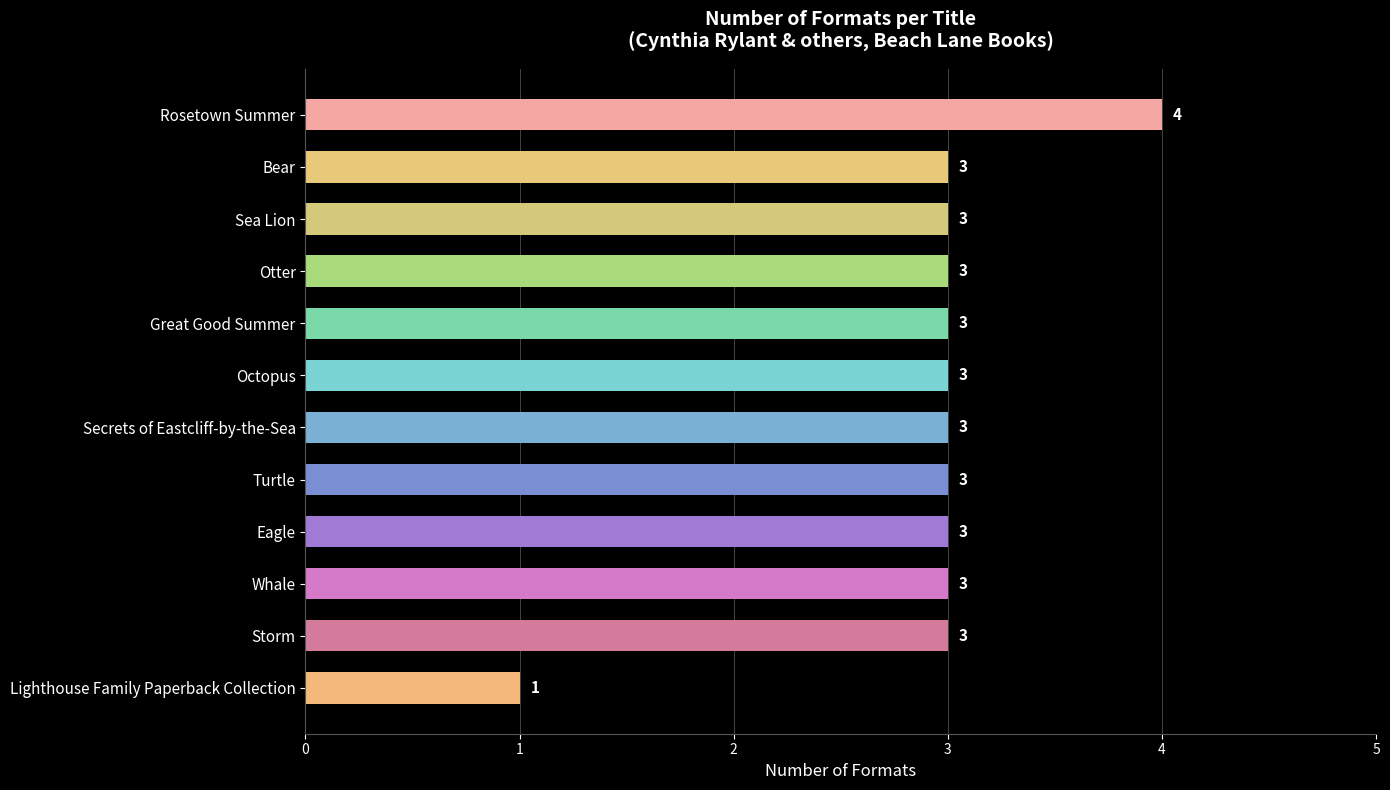

Which label corresponds to the largest value in the chart?

Rosetown Summer